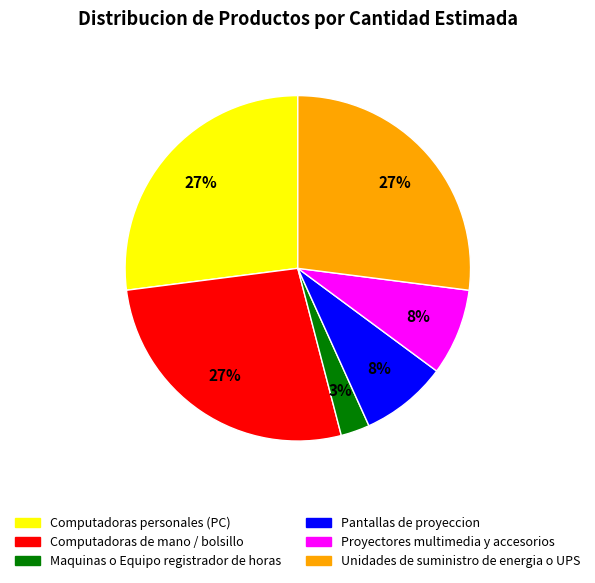

What is the smallest slice in the pie chart?

Maquinas o Equipo registrador de horas